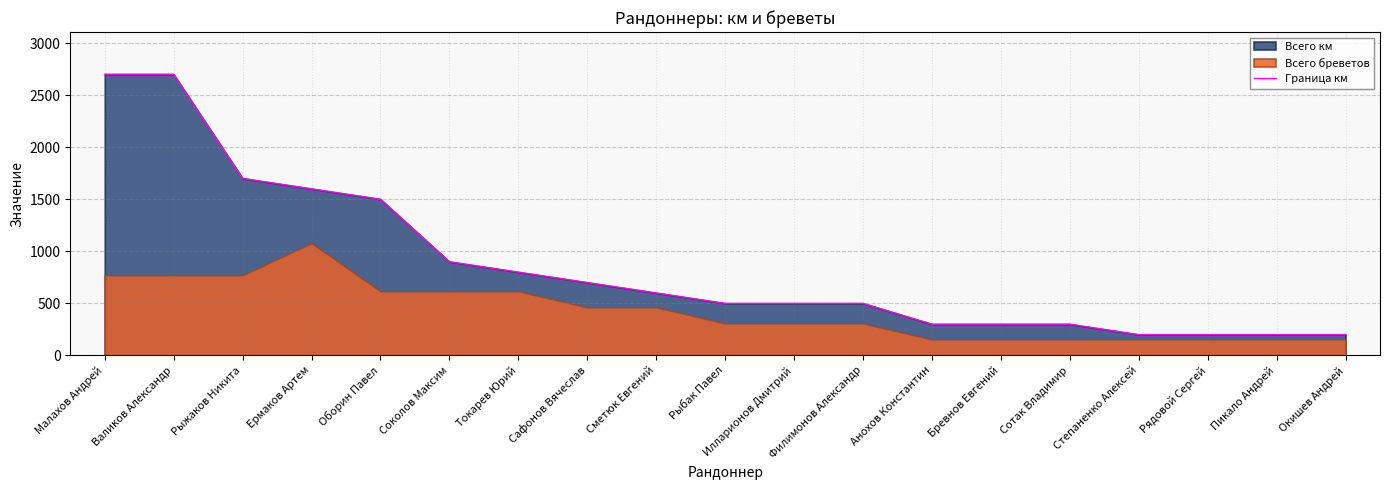

Rank the categories by value from lowest to highest.

Степаненко Алексей, Рядовой Сергей, Пикало Андрей, Окишев Андрей, Анохов Константин, Бревнов Евгений, Сотак Владимир, Рыбак Павел, Илларионов Дмитрий, Филимонов Александр, Сметюк Евгений, Сафонов Вячеслав, Токарев Юрий, Соколов Максим, Оборин Павел, Ермаков Артем, Рыжаков Никита, Малахов Андрей, Валиков Александр